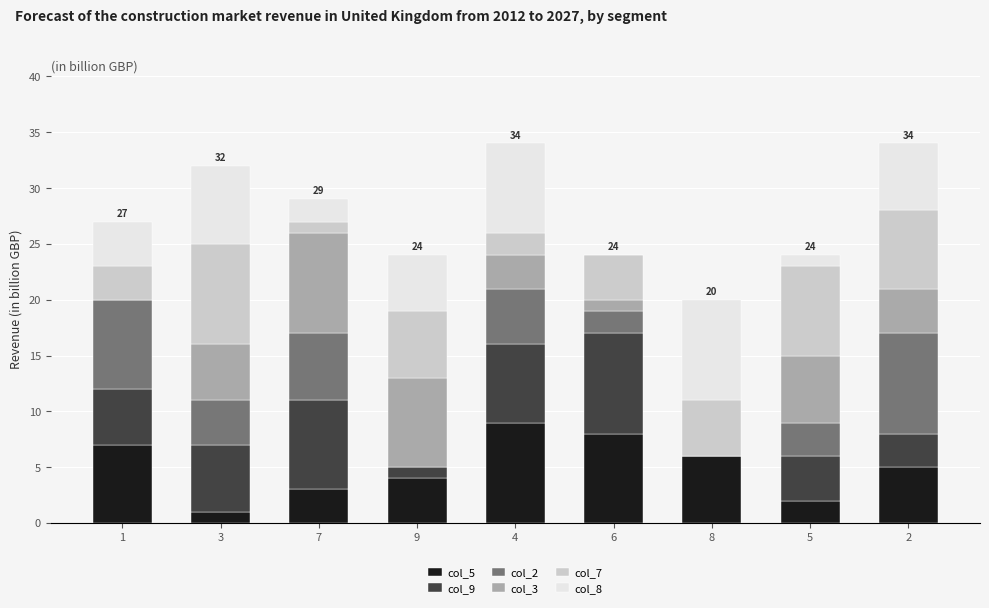

At which label does col_7 first exceed 5?

3